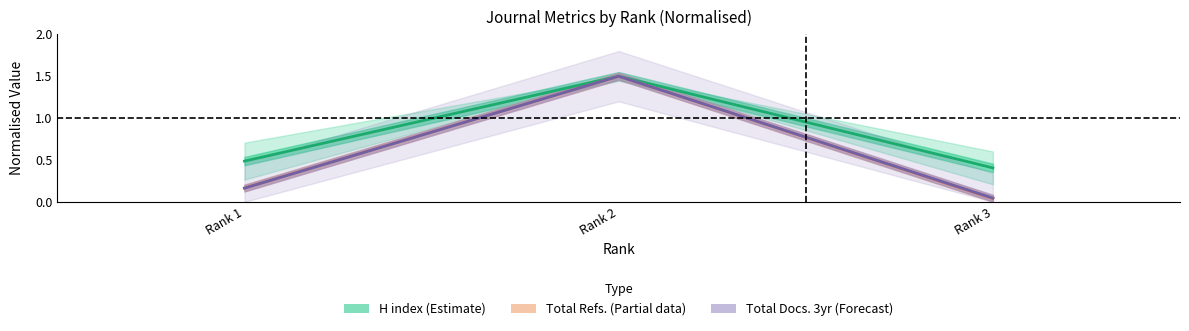

At which label does H index reach its peak?

Rank 2